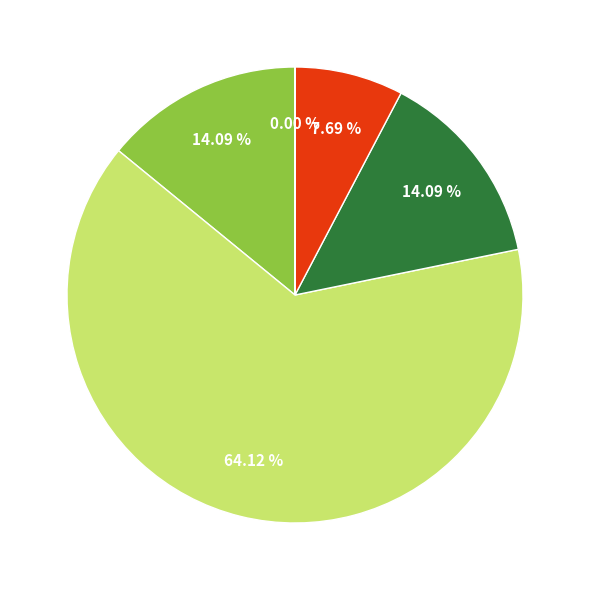

Does any single category account for the majority?

Yes